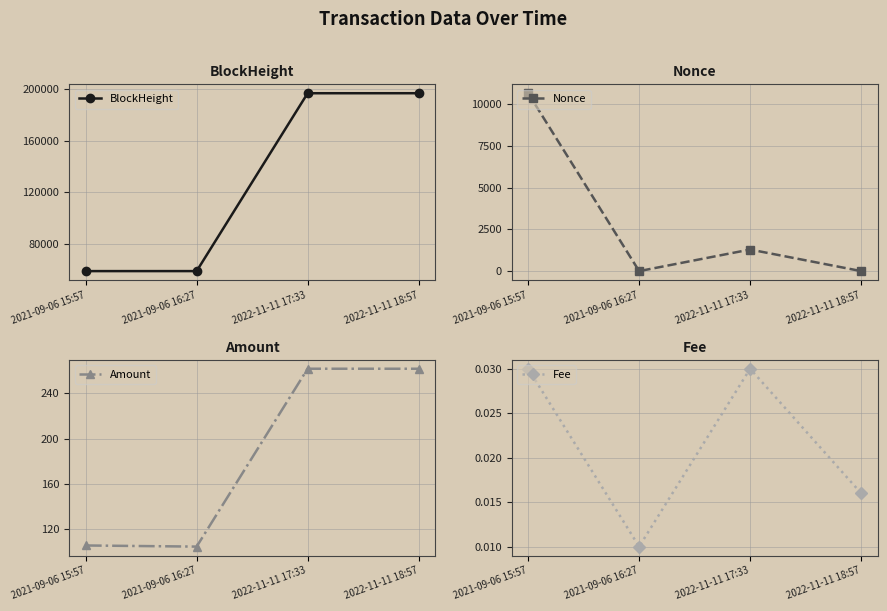

How many interior local valleys does the Nonce series have?

1